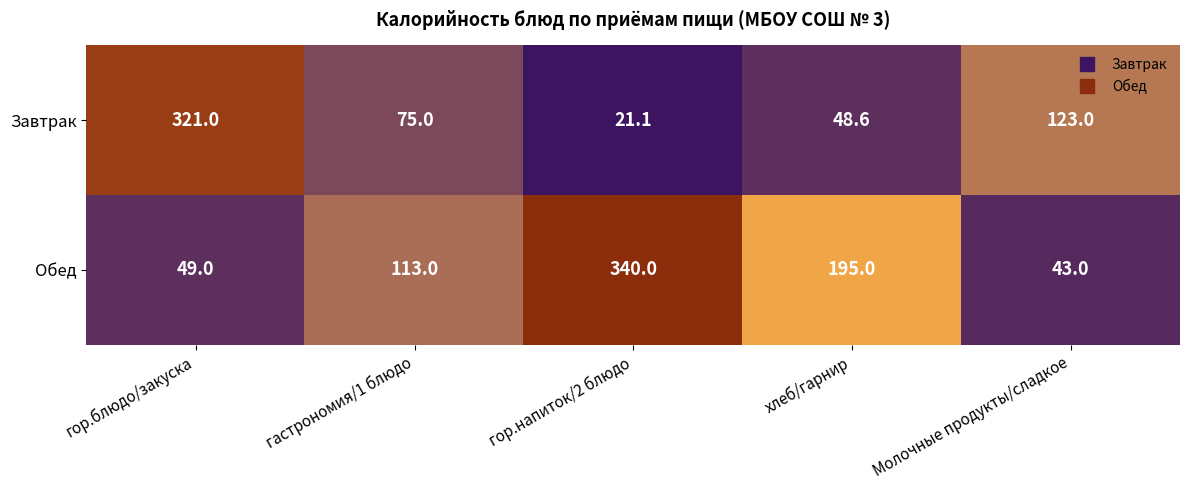

Reading left to right, extract all data points from this chart.

Завтрак: гор.блюдо/закуска=321.0	гастрономия/1 блюдо=75.0	гор.напиток/2 блюдо=21.1	хлеб/гарнир=48.6	Молочные продукты/сладкое=123.0
Обед: гор.блюдо/закуска=49.0	гастрономия/1 блюдо=113.0	гор.напиток/2 блюдо=340.0	хлеб/гарнир=195.0	Молочные продукты/сладкое=43.0